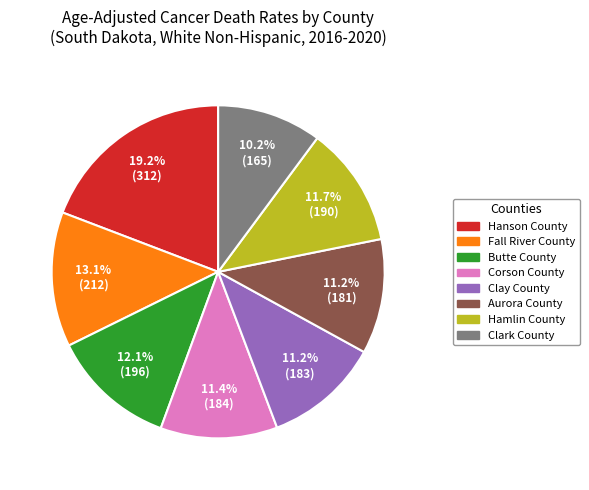

Is it true that Clark County is 10% of the pie?

True